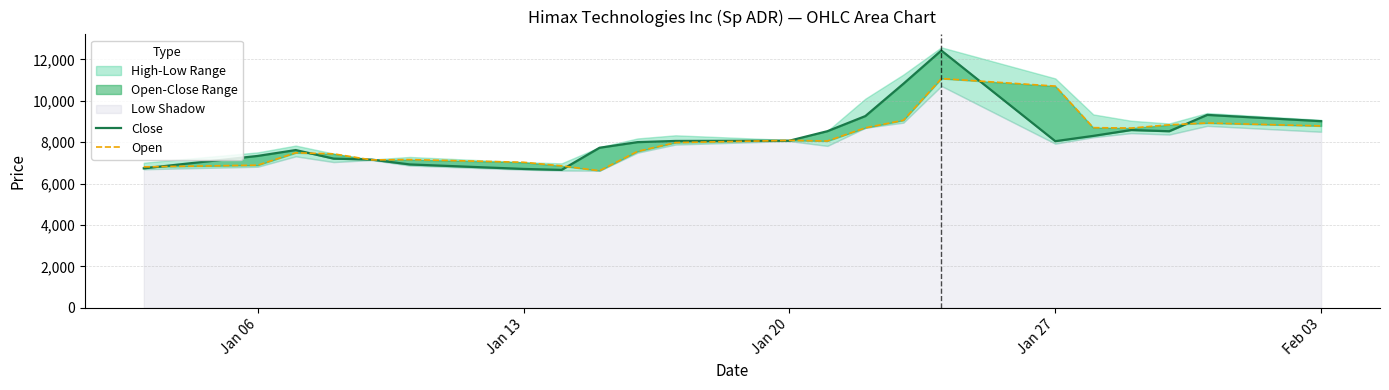

What is the difference between the second highest and minimum values in the Open series?

4086